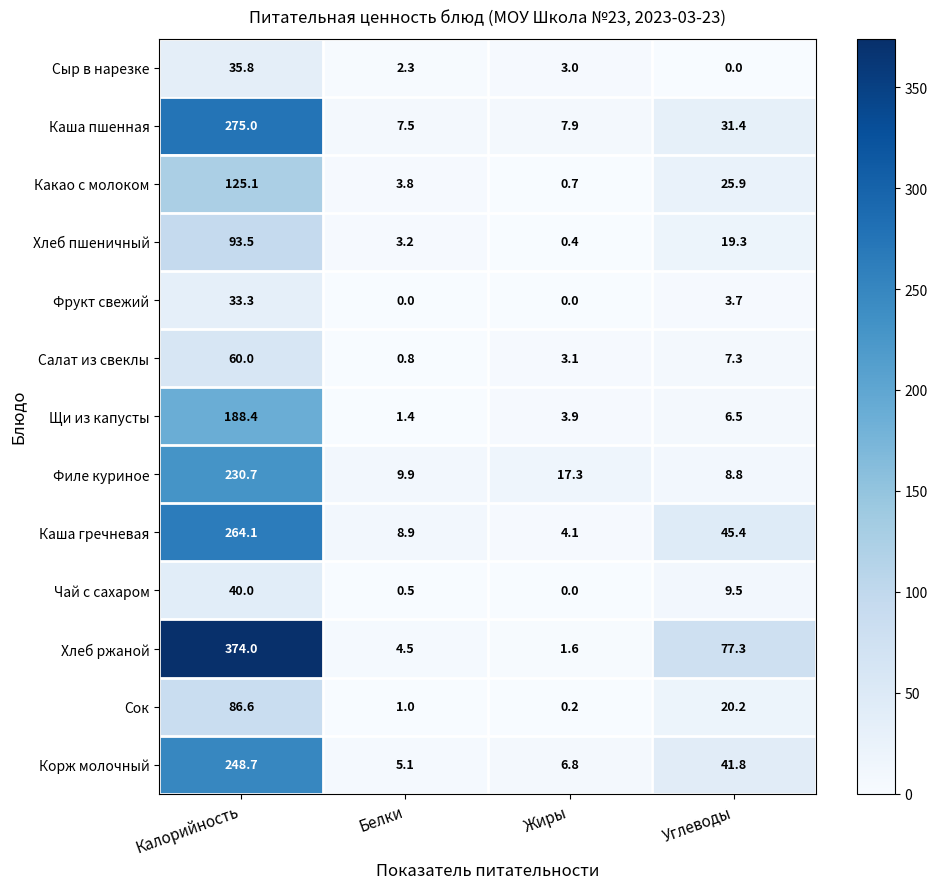

True or false: Салат из свеклы has a value of 0.8 at Белки.

True